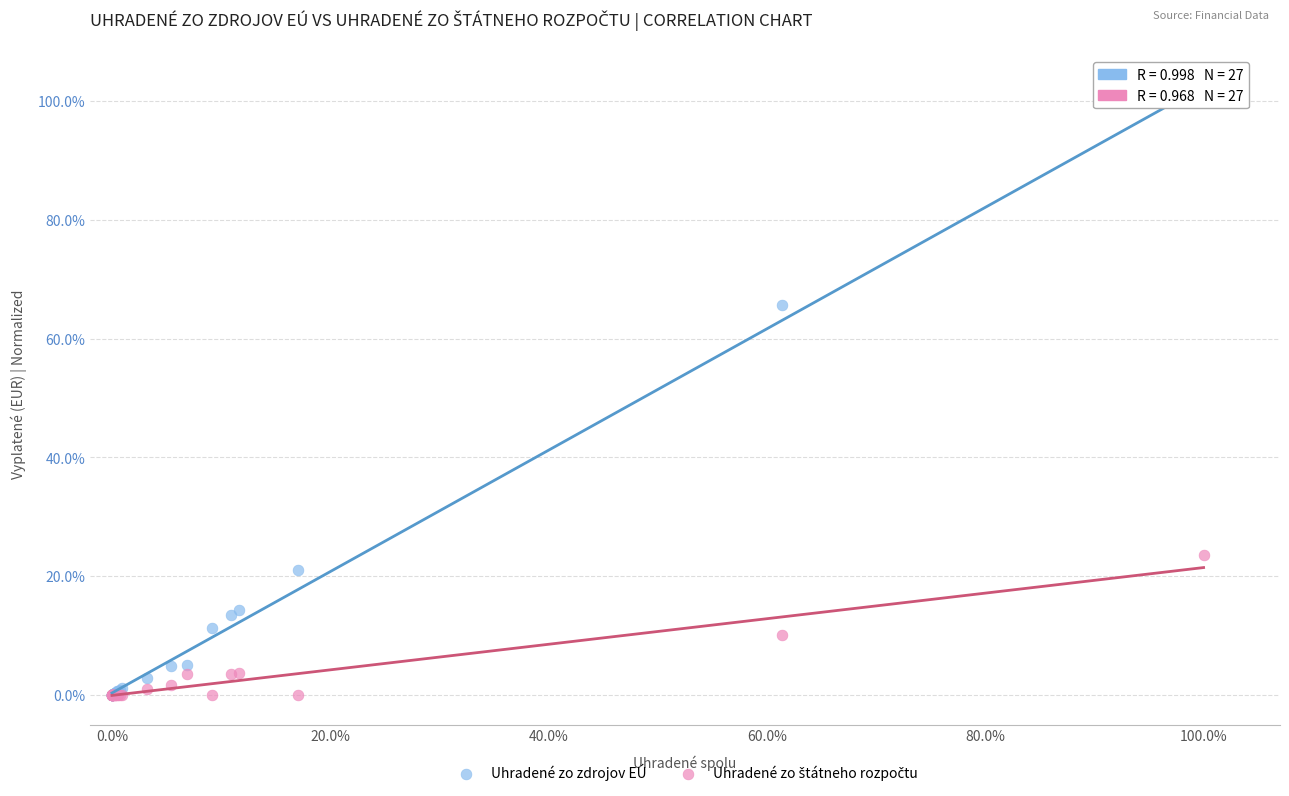

Which series has the largest Y range (max minus min)?

Uhradené zo zdrojov EÚ